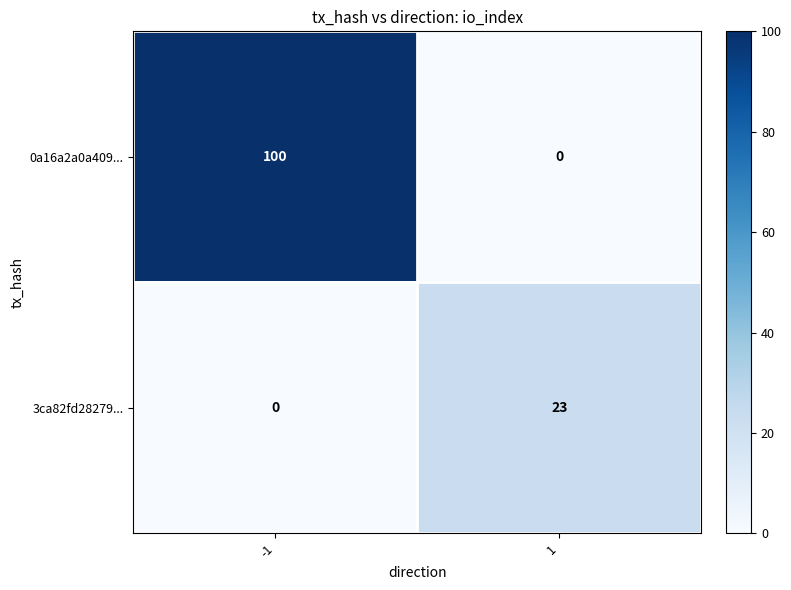

What is the total value across all series at -1?

100